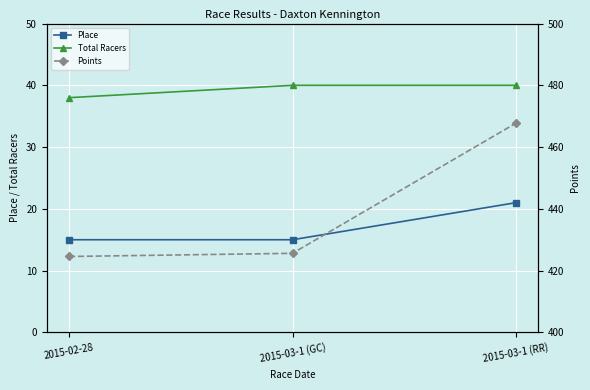

What is the maximum value shown in the chart?

467.7